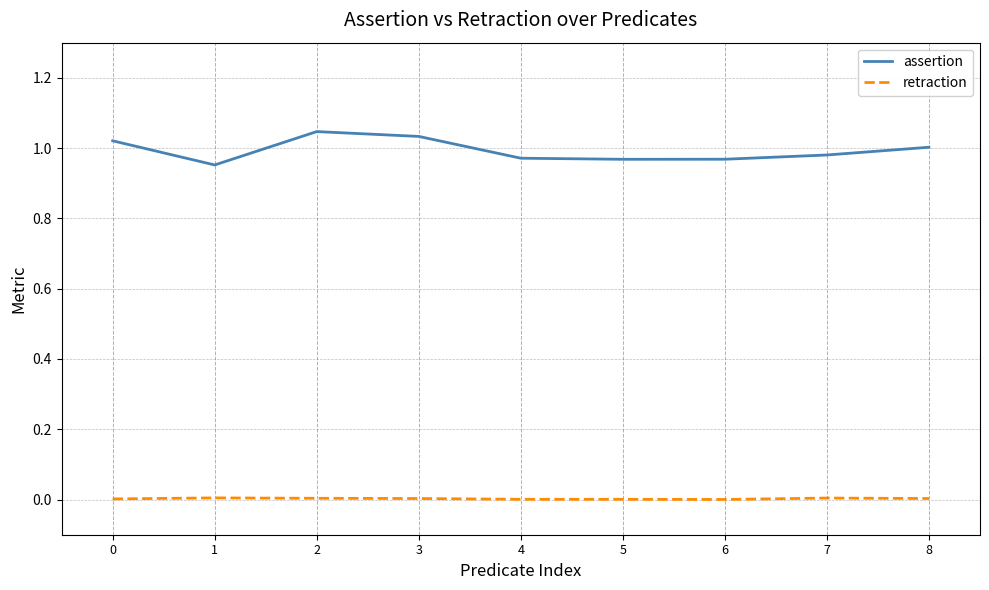

True or false: retraction and assertion cross at least once.

False